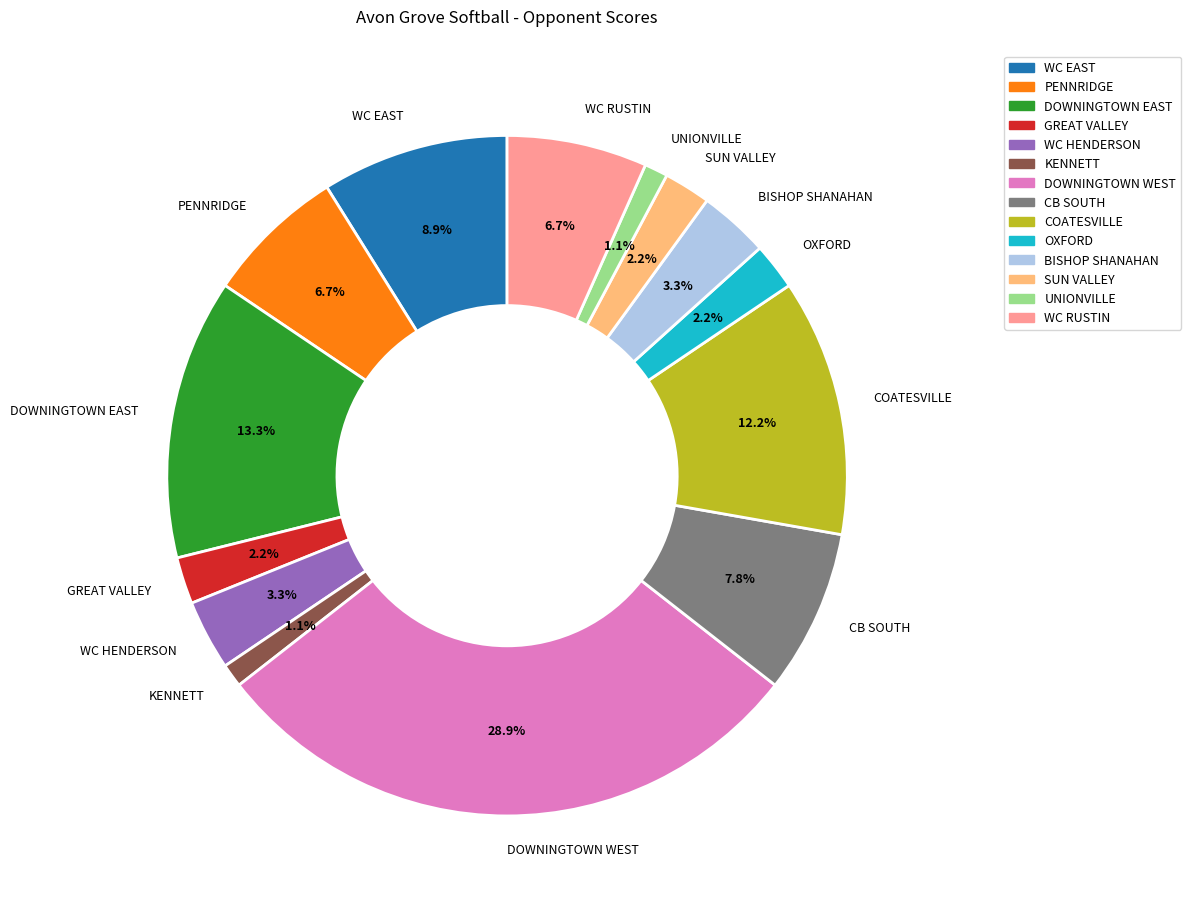

Is WC HENDERSON the majority of the pie?

No